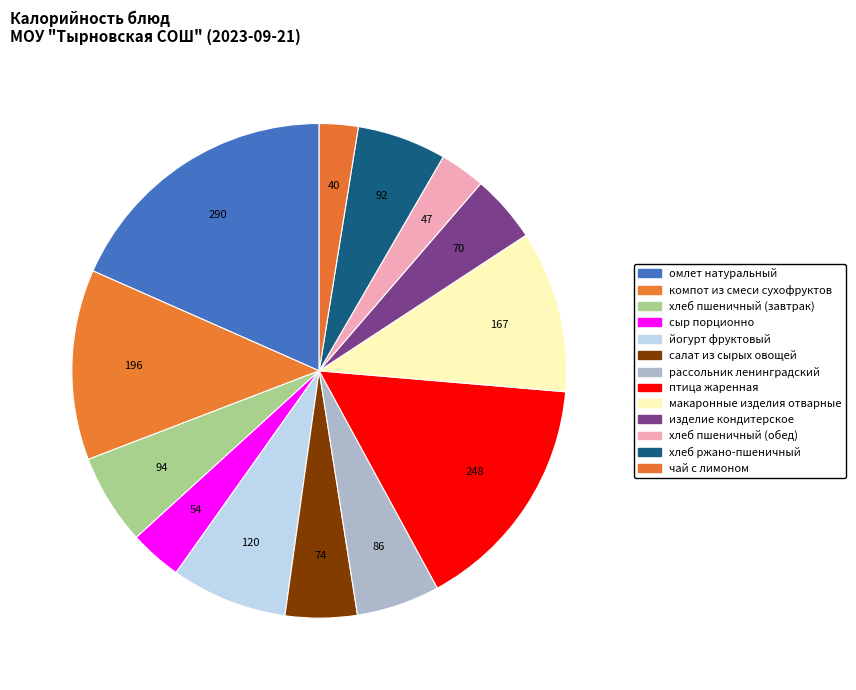

To the nearest percent, what is the average slice percentage?

8%